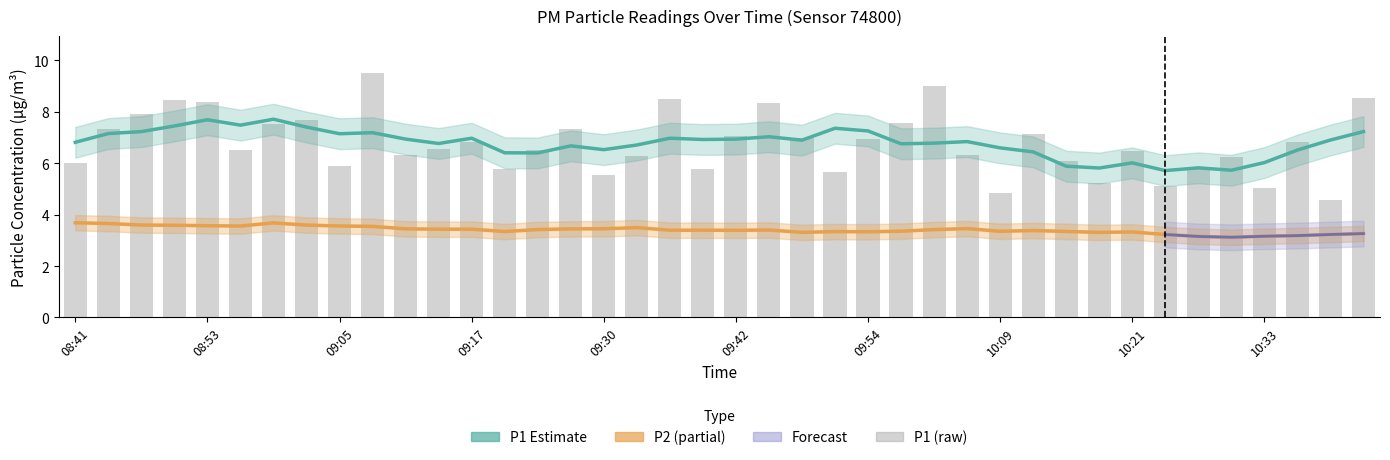

Is it true that the value at 09:51 is 2.5?

False